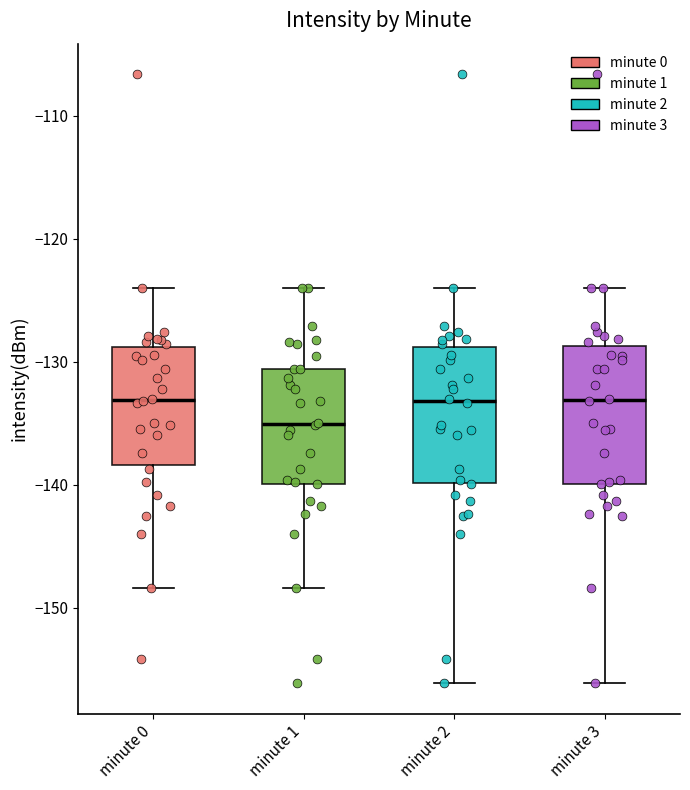

Reading left to right, transcribe this box plot: for each box, give where its median line is, the range the box spans, and where its two whiskers end, as read against the y-axis. The values are not printed on the chart, so give them approximately, as read against the axis.

minute 0: median -133, box -138 to -129, whiskers -148 to -124
minute 1: median -135, box -140 to -131, whiskers -148 to -124
minute 2: median -133, box -140 to -129, whiskers -156 to -124
minute 3: median -133, box -140 to -129, whiskers -156 to -124